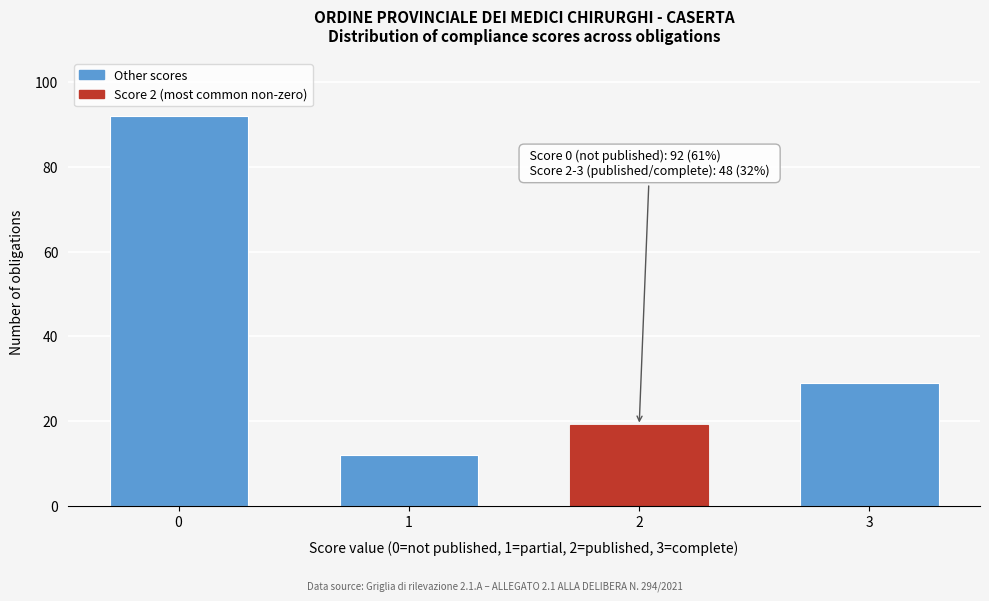

Reading left to right, extract all data points from this chart.

0=92	1=12	2=19	3=29